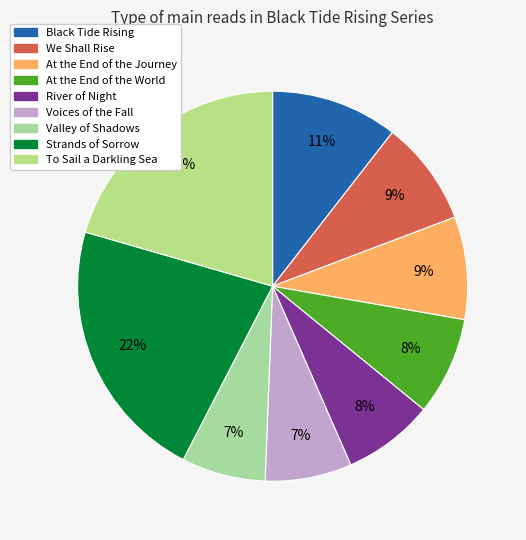

To the nearest percent, what is the average slice percentage?

11%